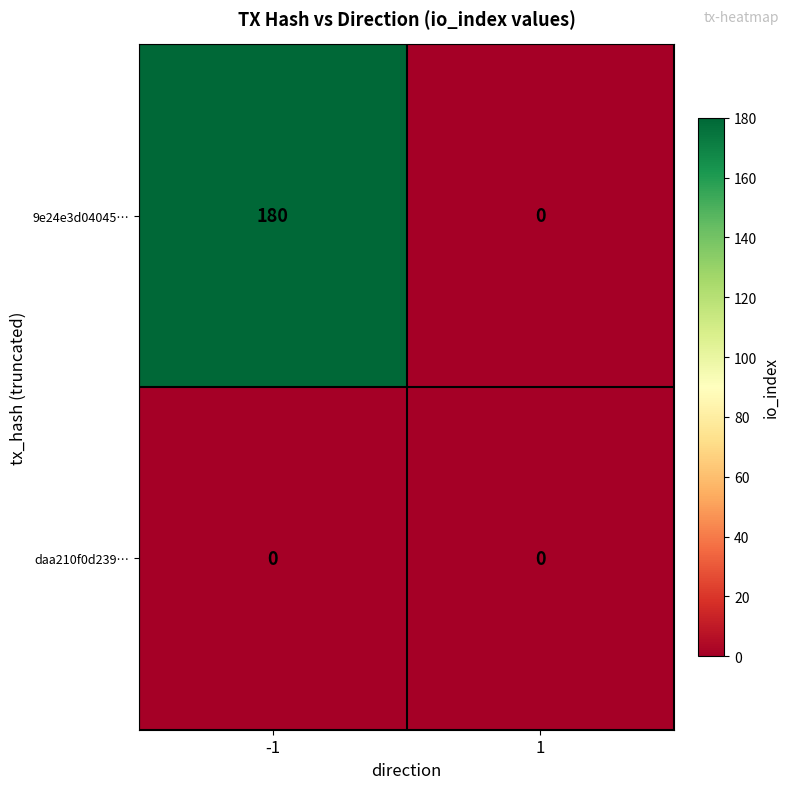

Between -1 and 1, which series saw the biggest shift?

9e24e3d04045…